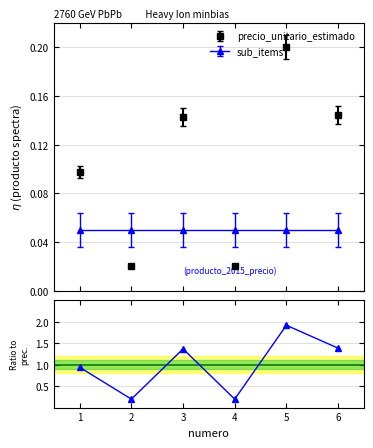

What is the difference between the maximum and minimum values?

1.7